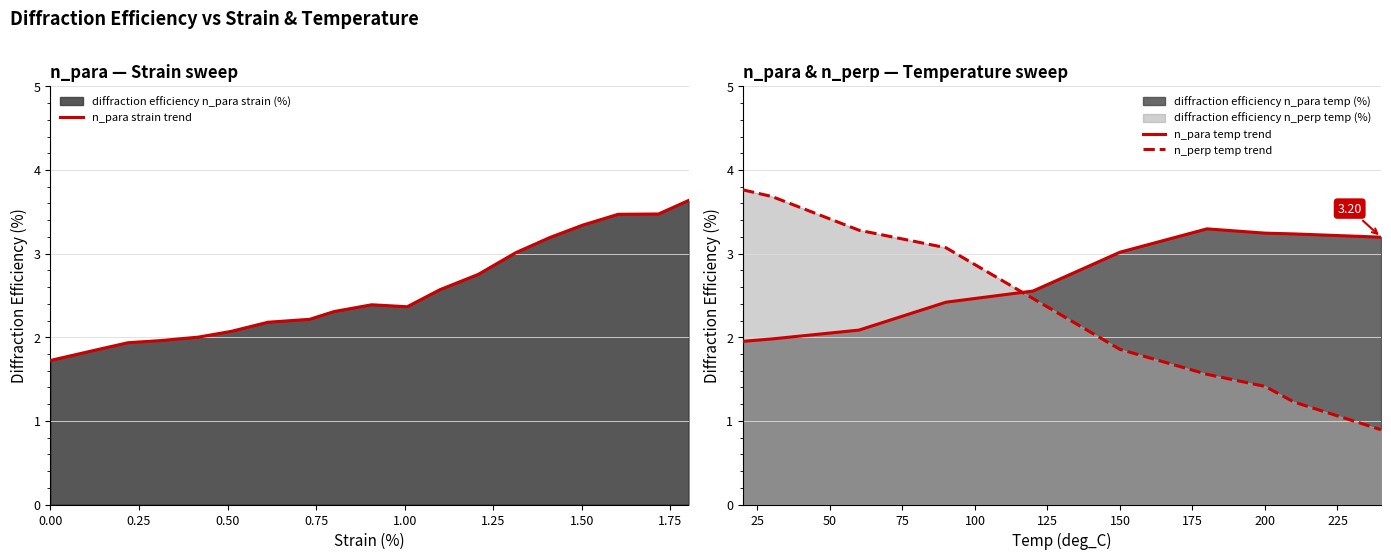

What is the label of the 10th point from the right?

strain_x